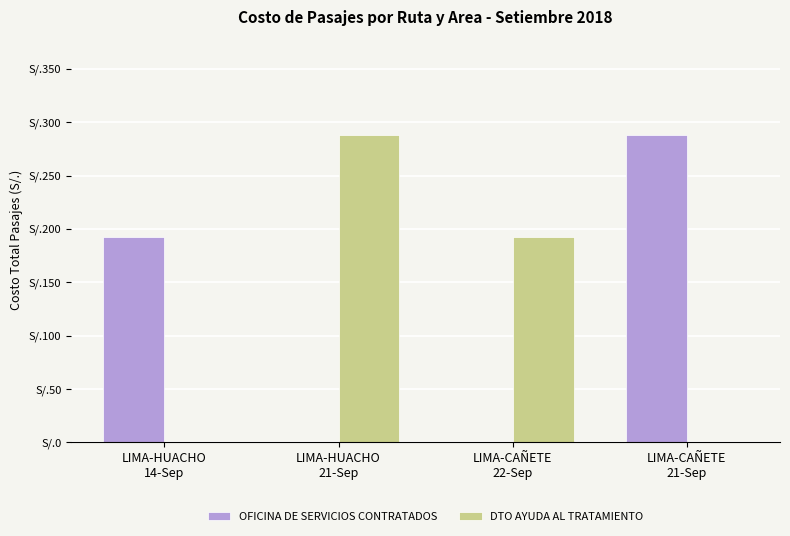

Does the chart contain stacked bars?

No